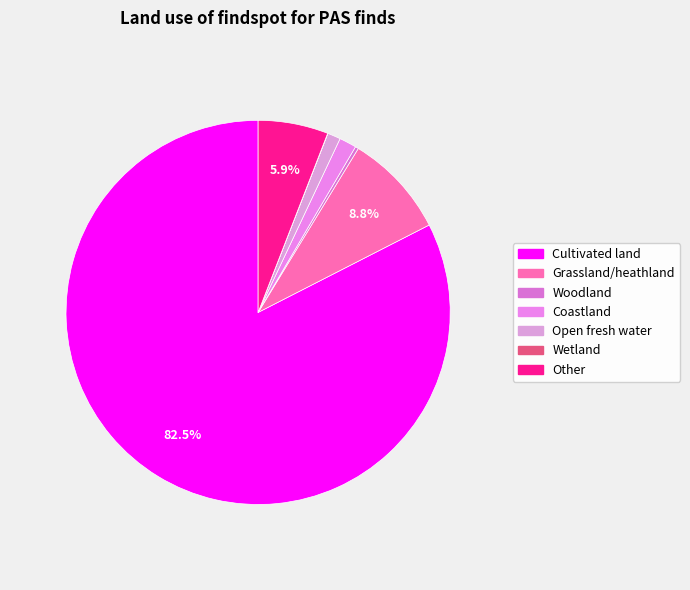

Which slice represents more than half of the pie?

Cultivated land